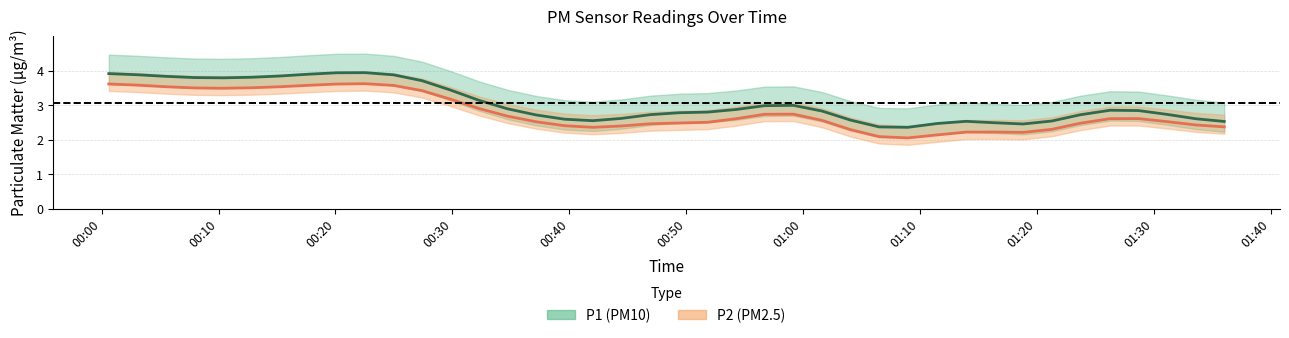

At 31, list the series in order from largest to smallest.

P1, P2